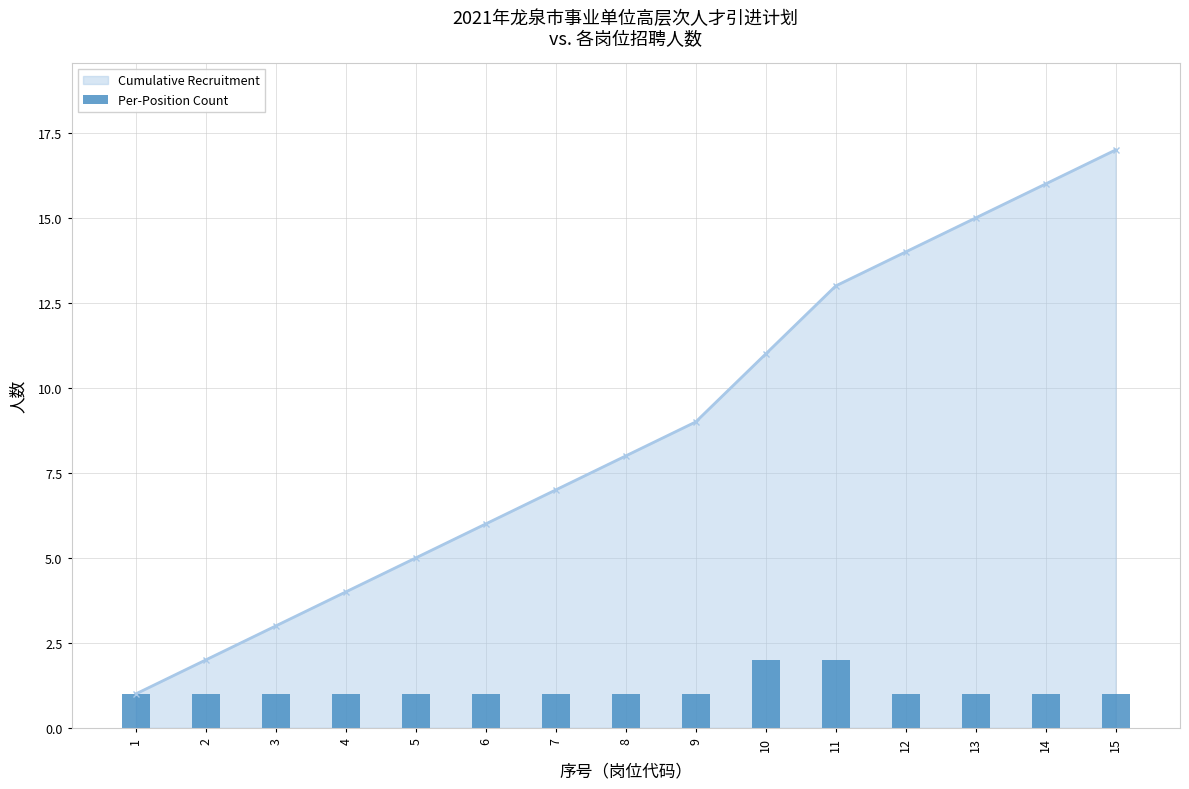

The value at 4 is 1. True or false?

True